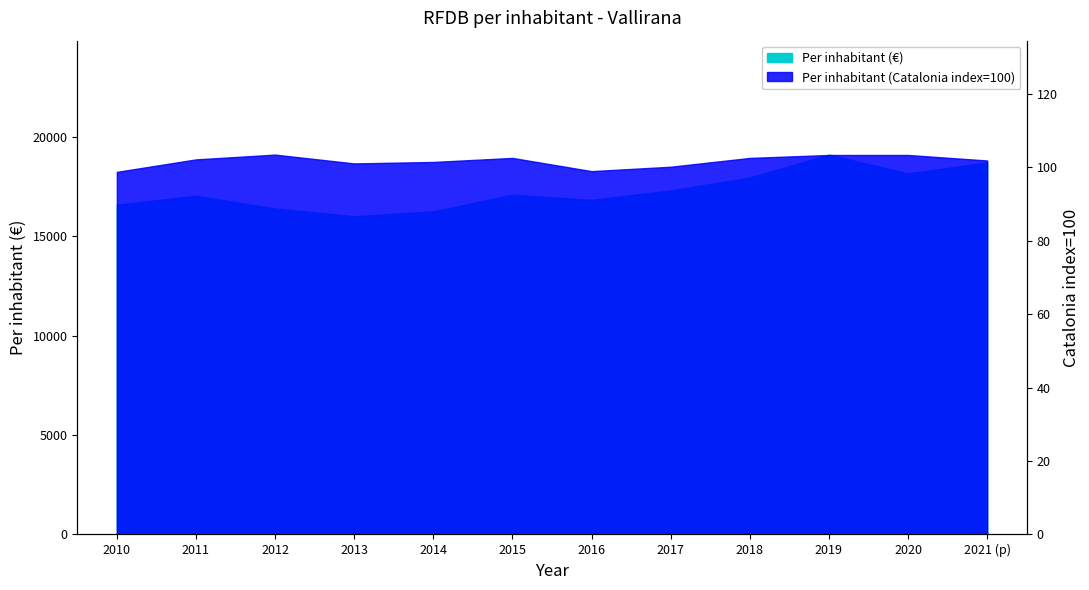

True or false: Per inhabitant (Catalonia index=100) and Per inhabitant (€) intersect in this chart.

False